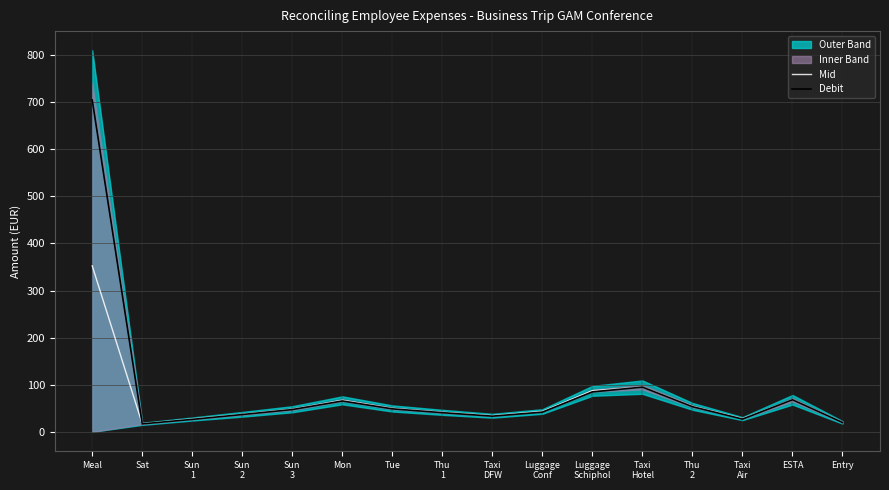

What position from the right is Taxi
Hotel?

5